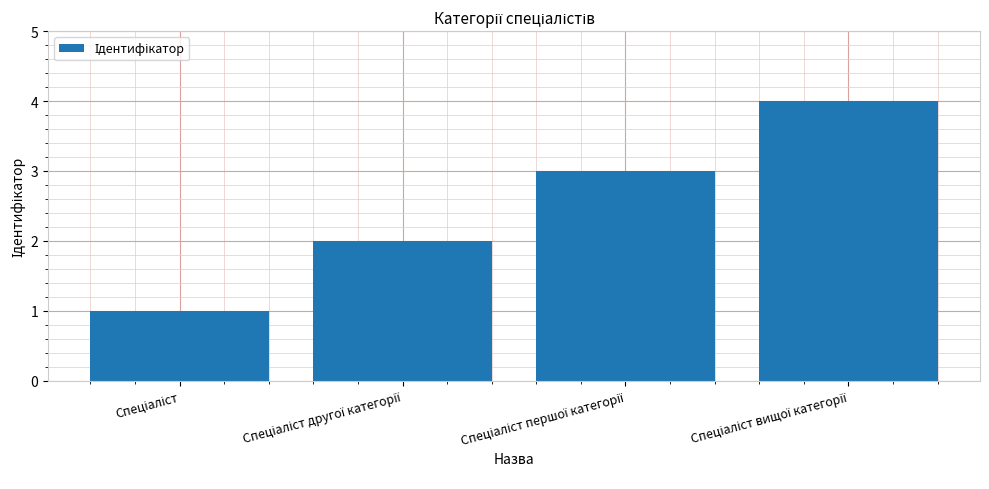

What is the greatest value displayed?

4